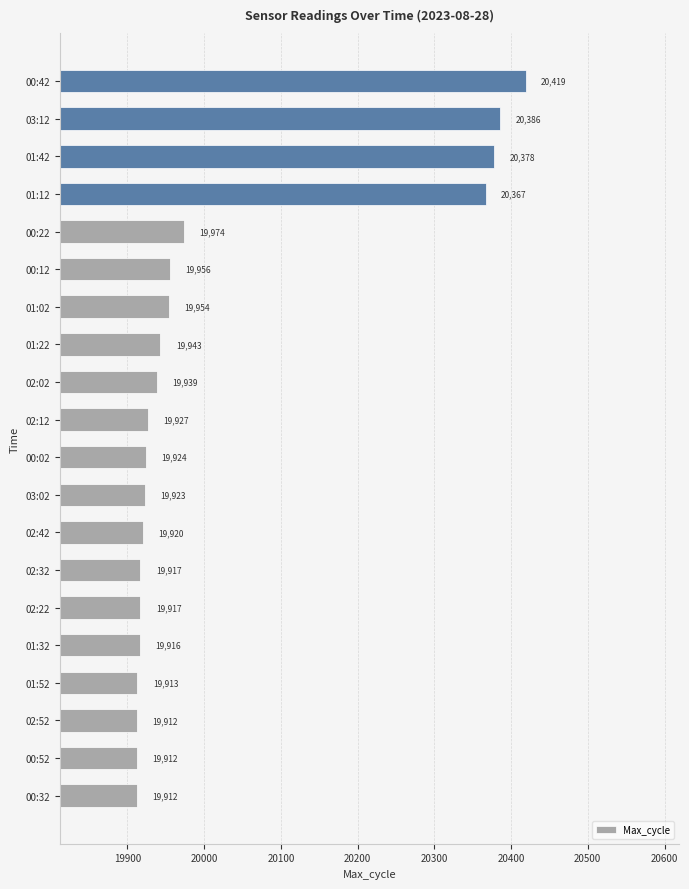

Reading top to bottom, extract all data points from this chart.

20419	20386	20378	20367	19974	19956	19954	19943	19939	19927	19924	19923	19920	19917	19917	19916	19913	19912	19912	19912